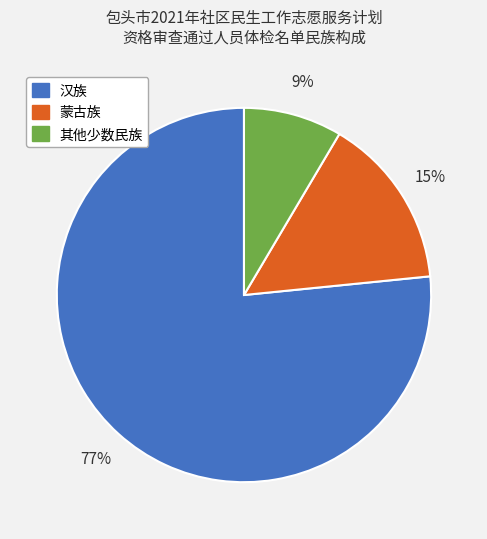

To the nearest percent, what portion does 蒙古族 represent?

15%